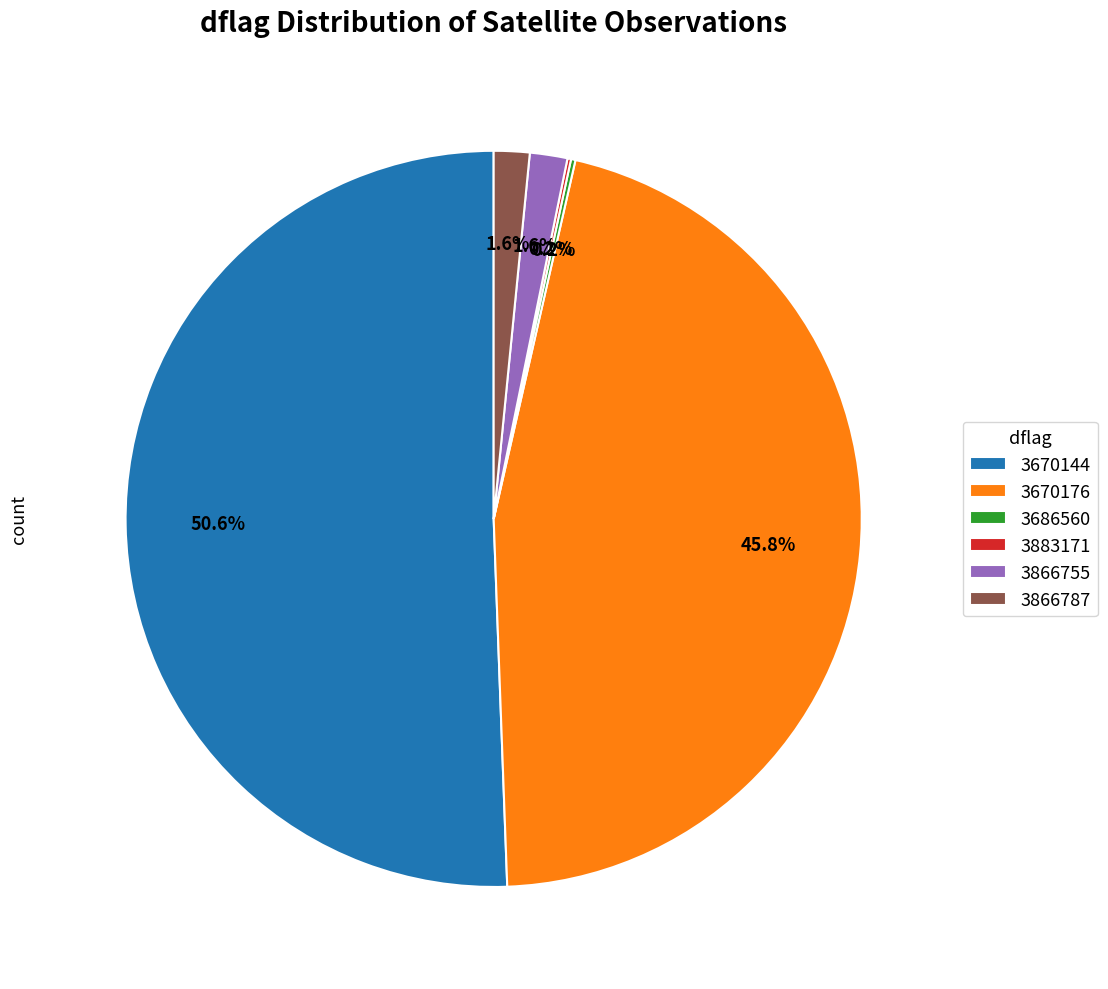

What is the largest slice in the pie chart?

3670144